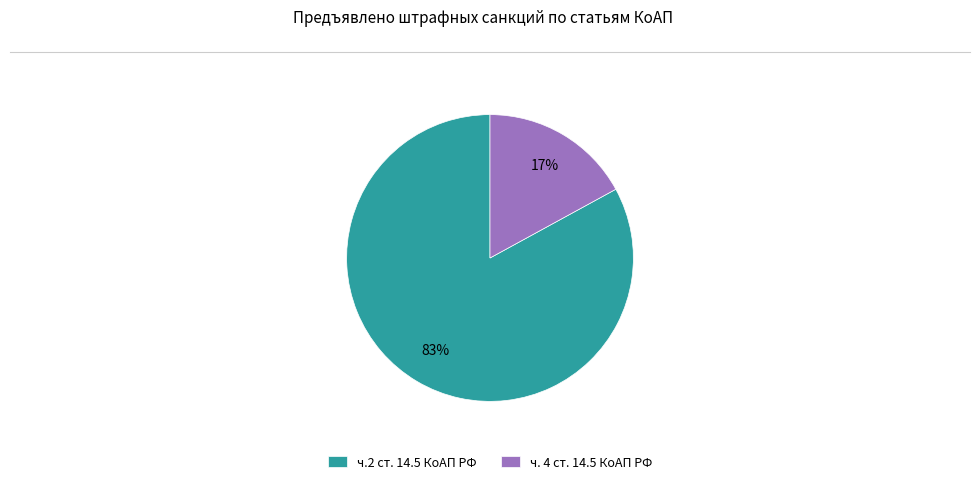

Which category has the biggest portion of the pie?

ч.2 ст. 14.5 КоАП РФ